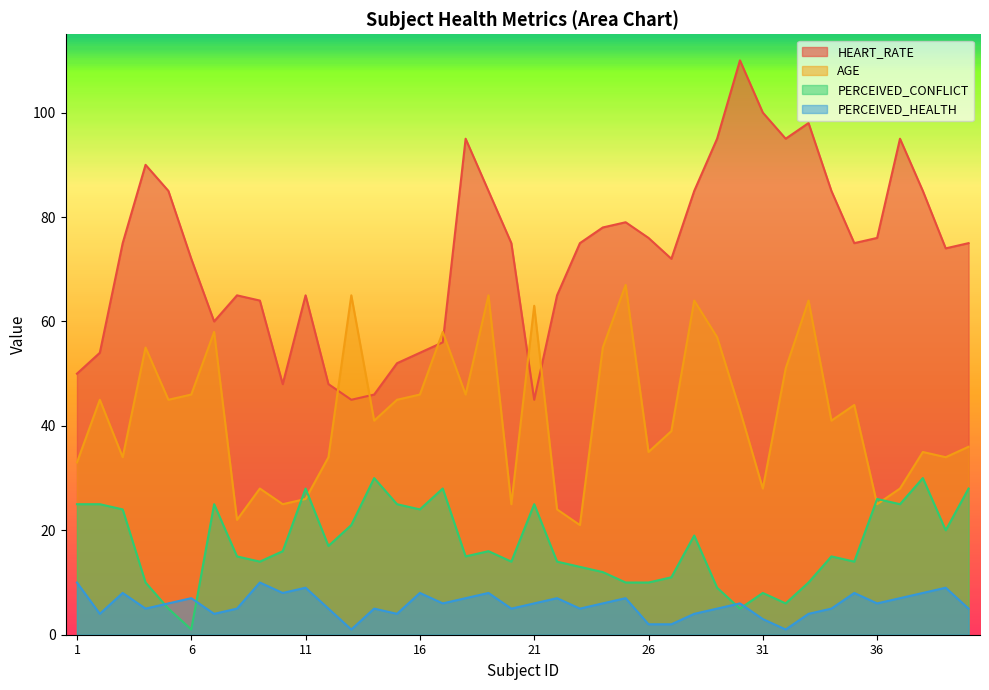

Is the value of AGE at 20 greater than the value of HEART_RATE at 10?

No